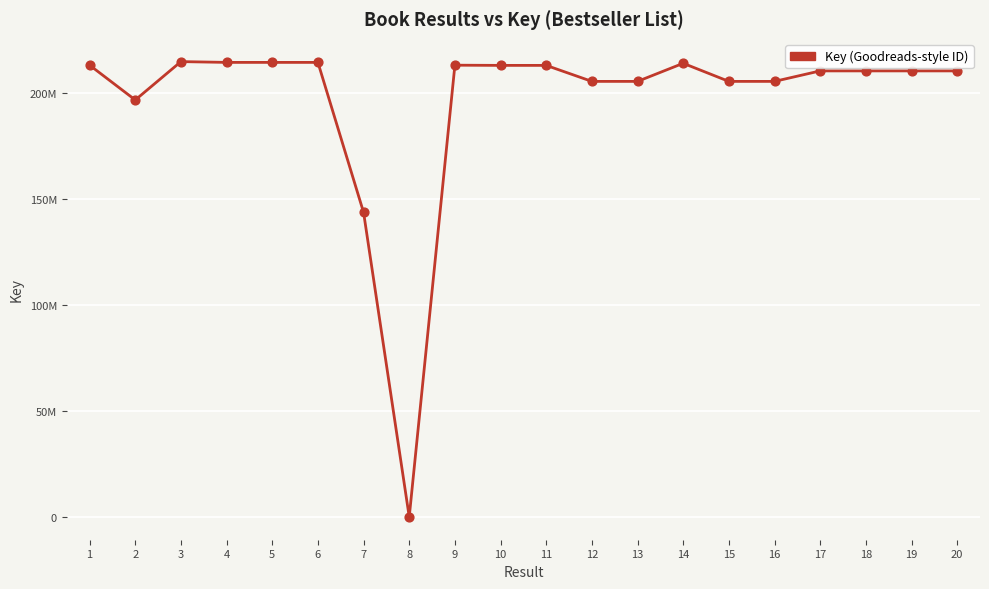

What is the change in value from 6 to 7?

-70771542